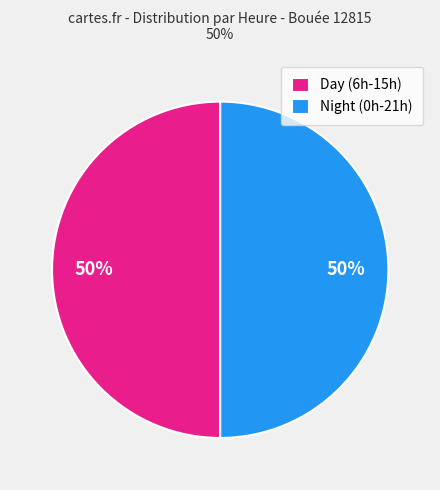

Count the number of slices in the pie.

2